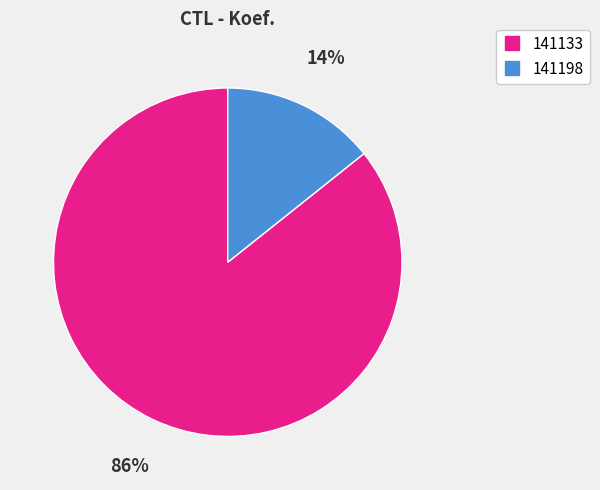

To the nearest percent, what is the average slice percentage?

50%